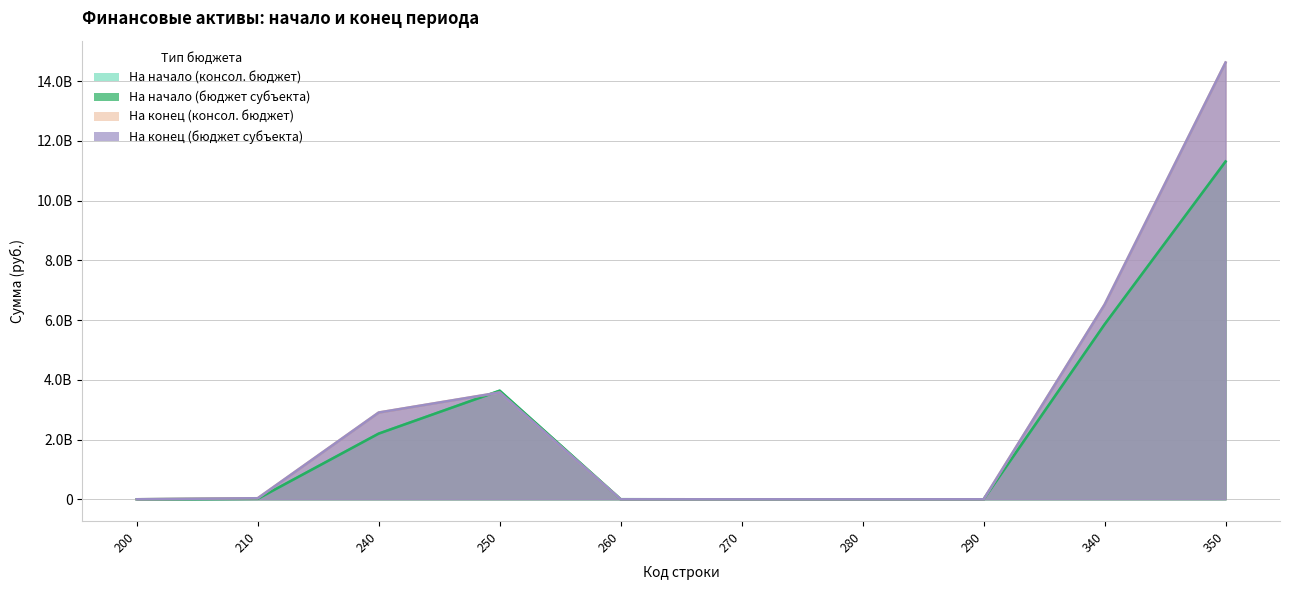

At how many categories does at least one series exceed 13833177677?

1